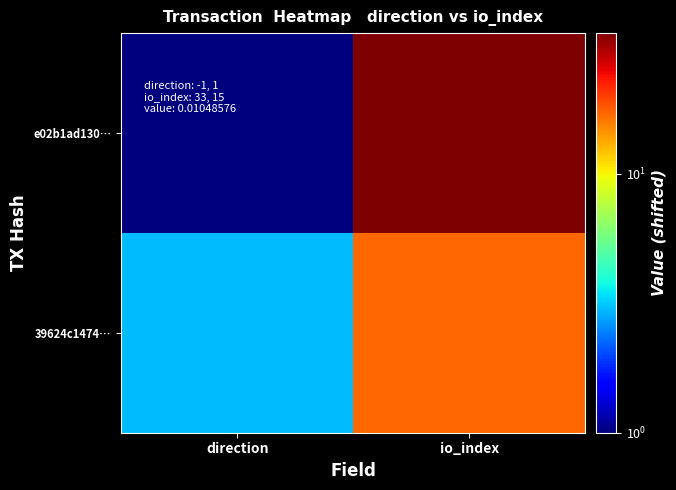

Reading left to right, list all the values displayed in this chart.

e02b1ad130…: direction=1	io_index=35
39624c1474…: direction=3	io_index=17